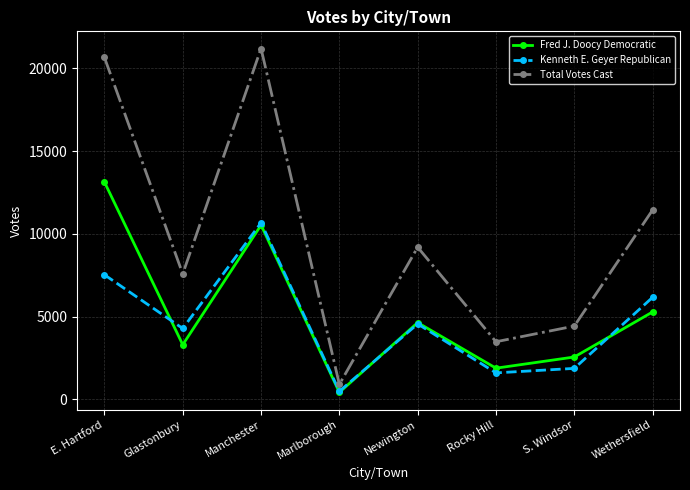

Which series has the largest total across all categories?

Total Votes Cast